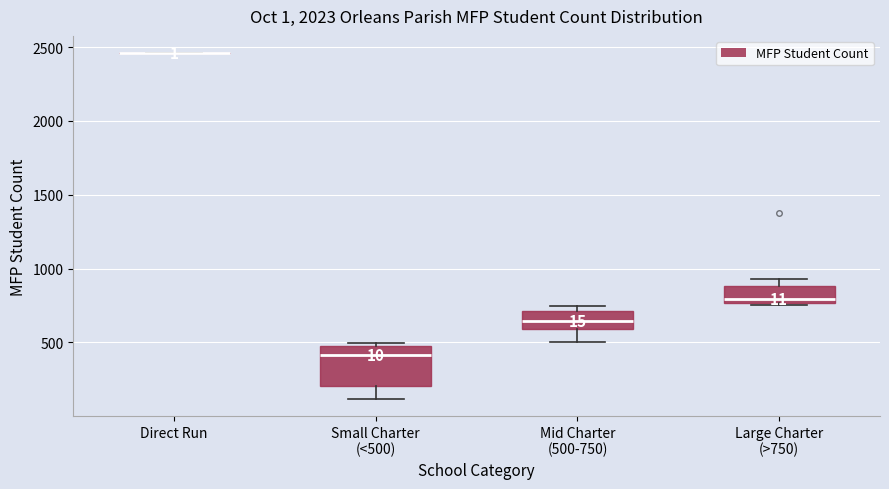

Reading left to right, transcribe this box plot: for each box, give where its median line is, the range the box spans, and where its two whiskers end, as read against the y-axis. The values are not printed on the chart, so give them approximately, as read against the axis.

Direct Run: box collapsed to a line at 2450, whiskers 2450 to 2450
Small Charter (<500): median 400, box 200 to 500, whiskers 100 to 500 (just above the box's upper edge)
Mid Charter (500-750): median 650, box 600 to 700, whiskers 500 to 750
Large Charter (>750): median 800, box 750 to 900, whiskers 750 to 950